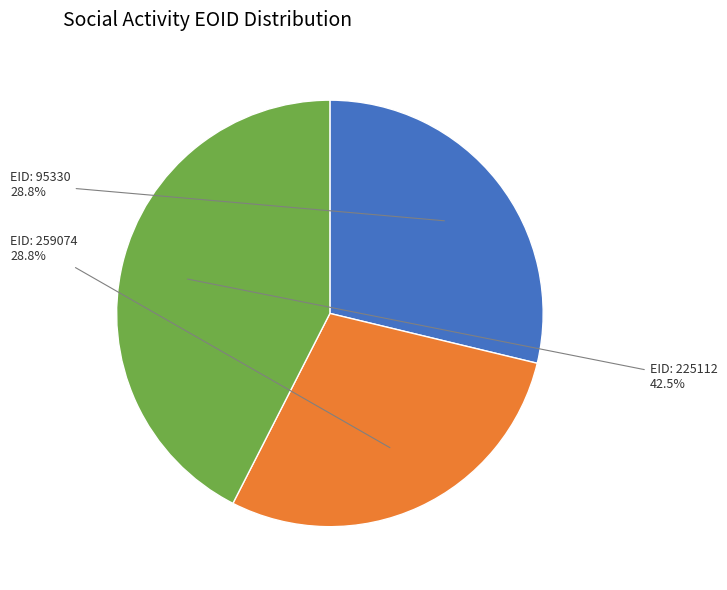

Is there any slice that represents more than half of the pie?

No